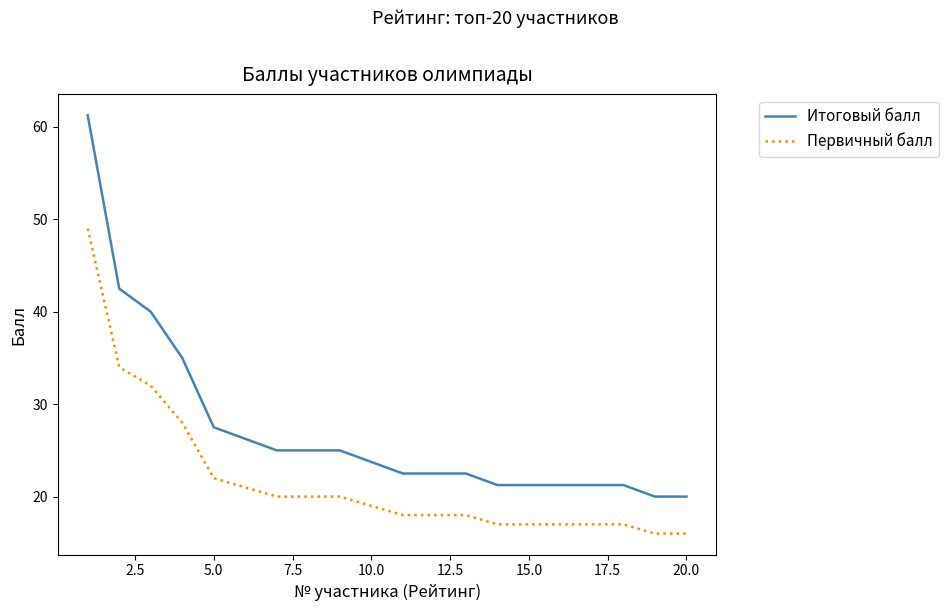

List the series in order of their peak value, highest first.

Итоговый балл, Первичный балл